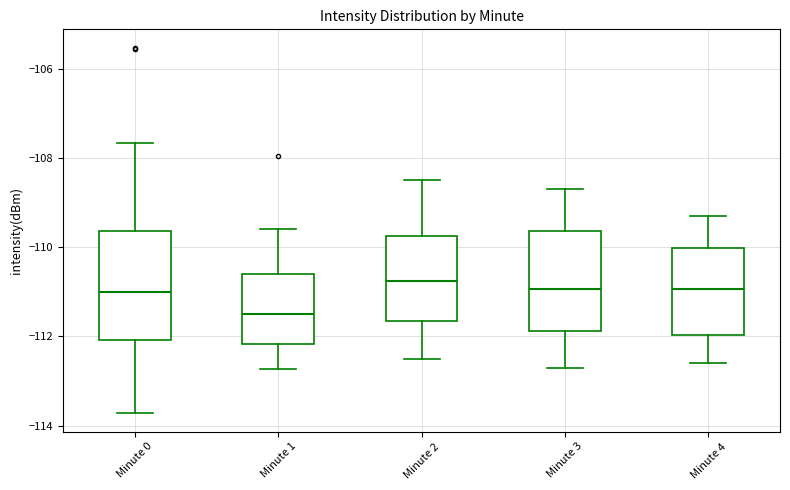

Reading left to right, read every box against the y-axis: the position of its median line, the range the box covers, and the ends of its whiskers. The values are not printed on the chart, so give them approximately, as read against the axis.

Minute 0: median -111.0, box -112.0 to -109.6, whiskers -113.8 to -107.6
Minute 1: median -111.4, box -112.2 to -110.6, whiskers -112.8 to -109.6
Minute 2: median -110.8, box -111.6 to -109.8, whiskers -112.4 to -108.4
Minute 3: median -111.0, box -111.8 to -109.6, whiskers -112.6 to -108.6
Minute 4: median -111.0, box -112.0 to -110.0, whiskers -112.6 to -109.2